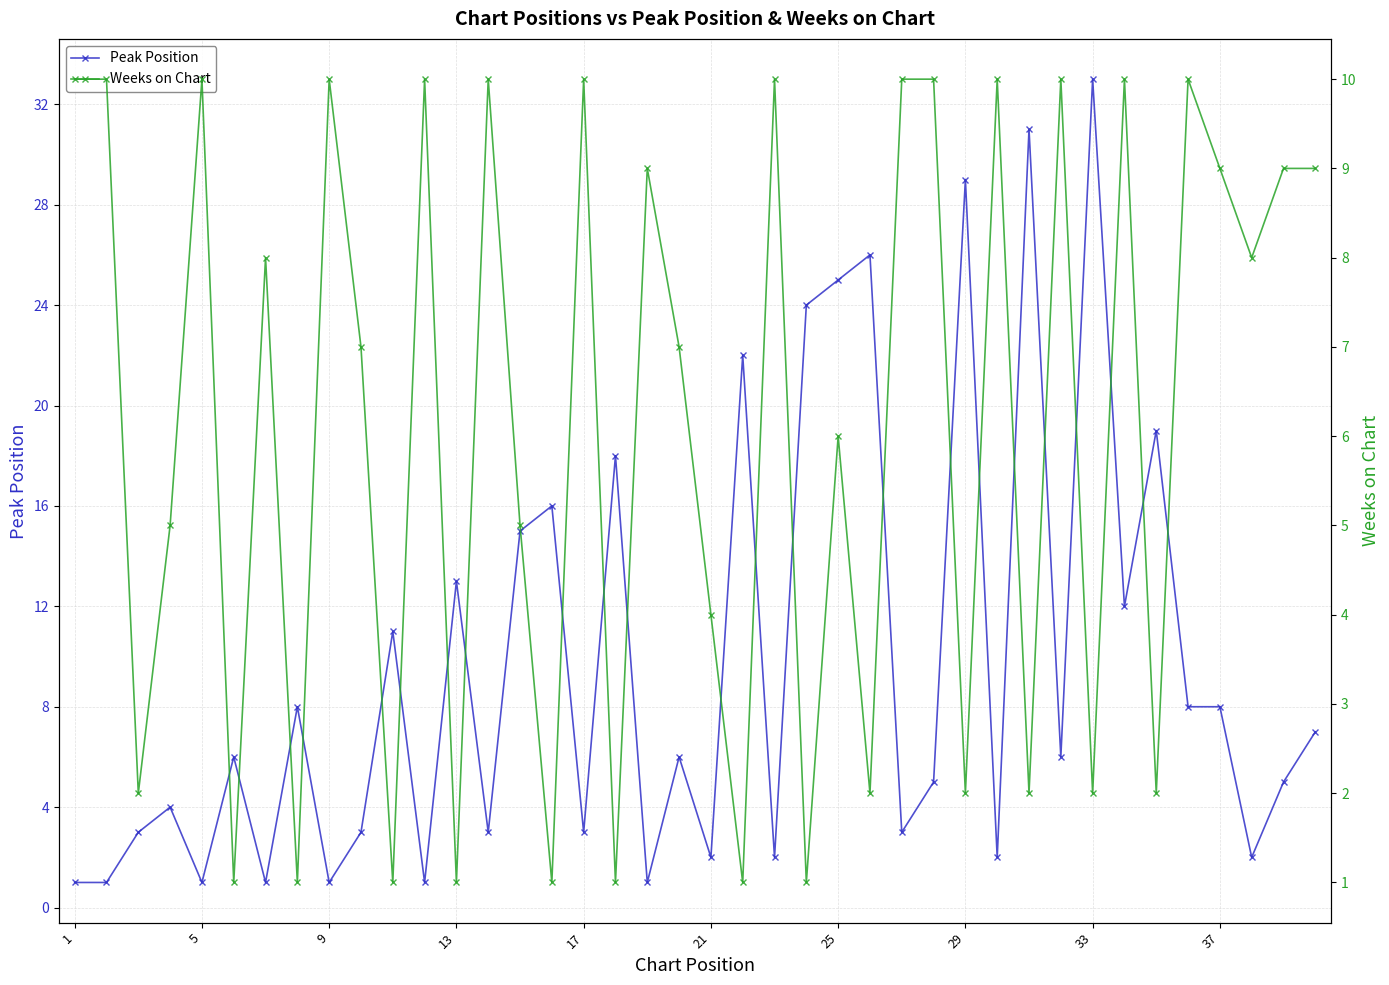

How many times do Weeks on Chart and Peak Position cross each other?

24